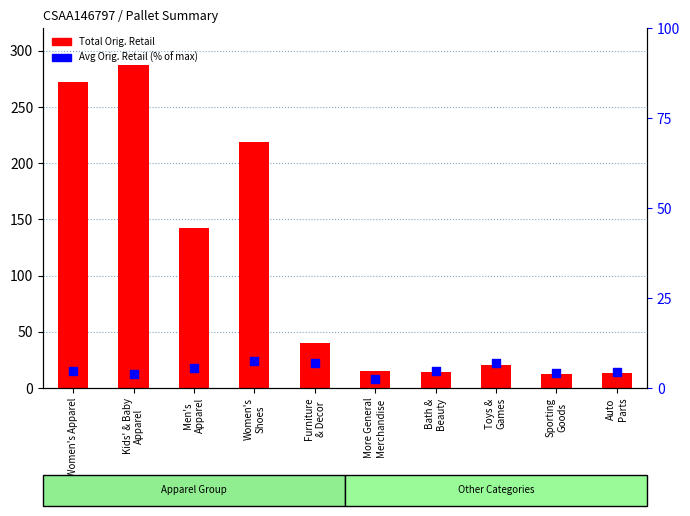

Which series reaches the minimum Y coordinate?

Avg Orig. Retail (% of max)